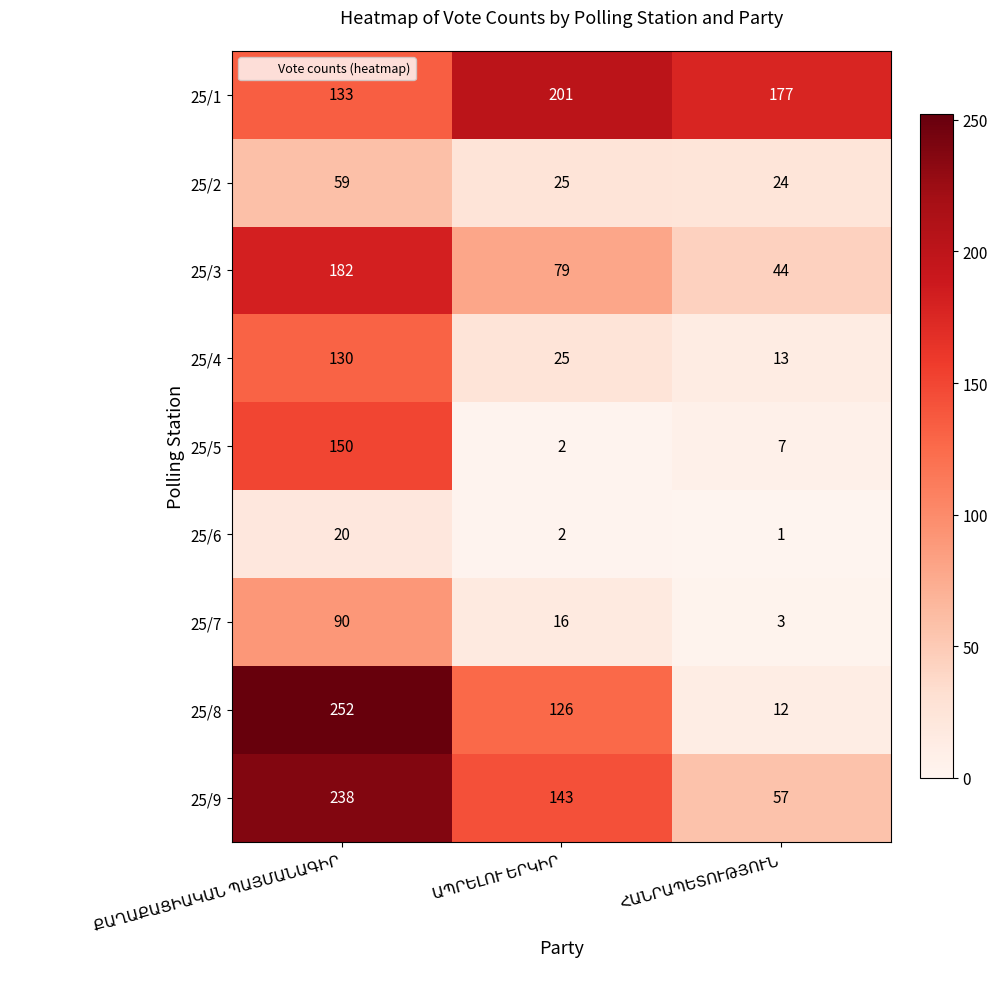

How many series are shown in this chart?

9